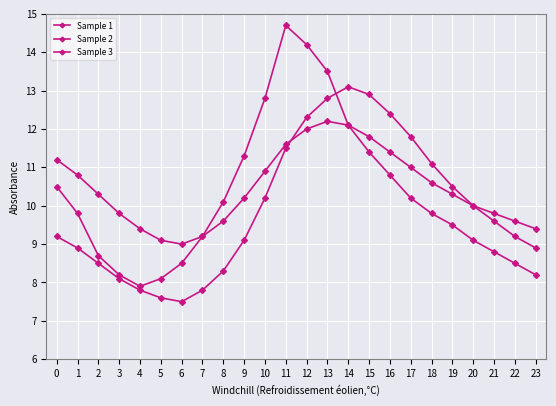

The Sample 1 series shows 14.7 at 11. True or false?

True